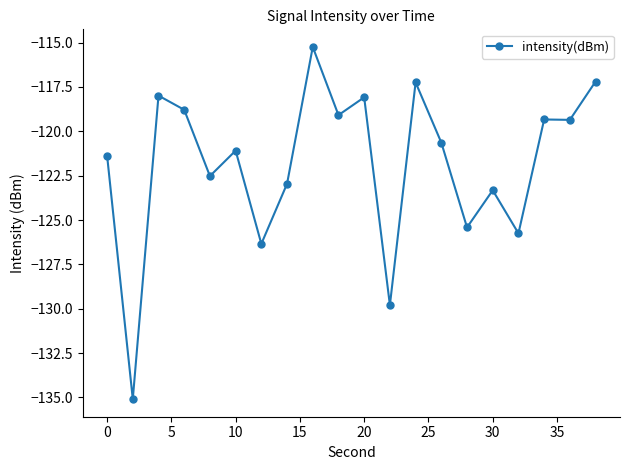

What is the sum of all values?

-2436.6